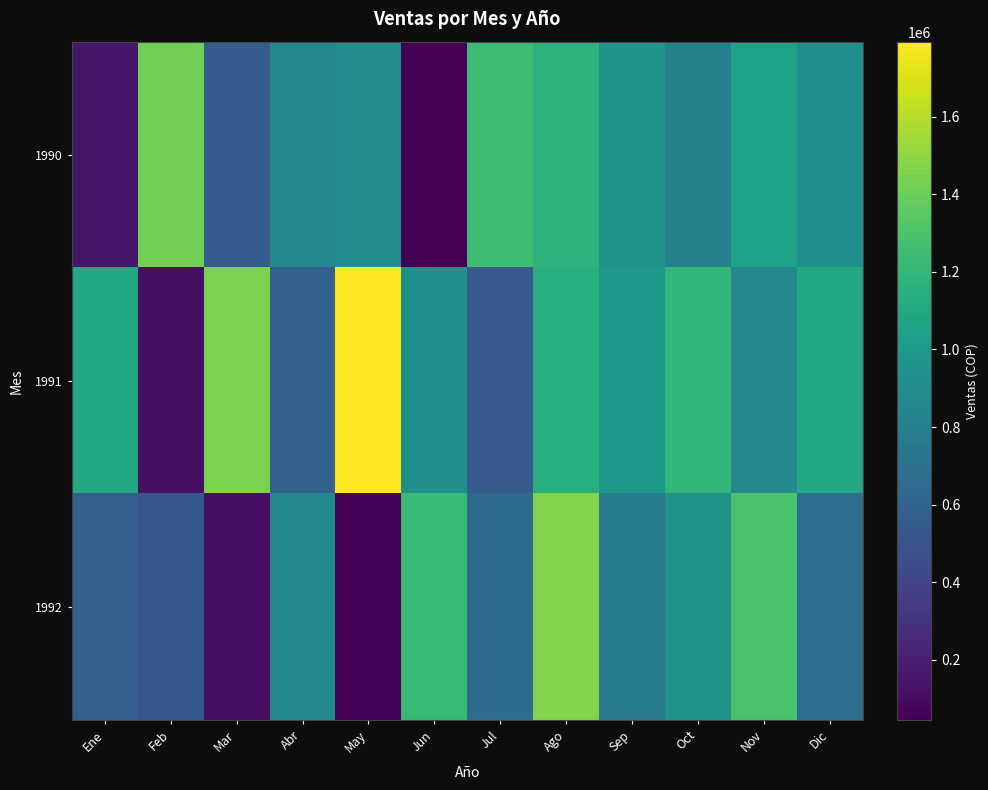

Which series has the largest total across all categories?

1991